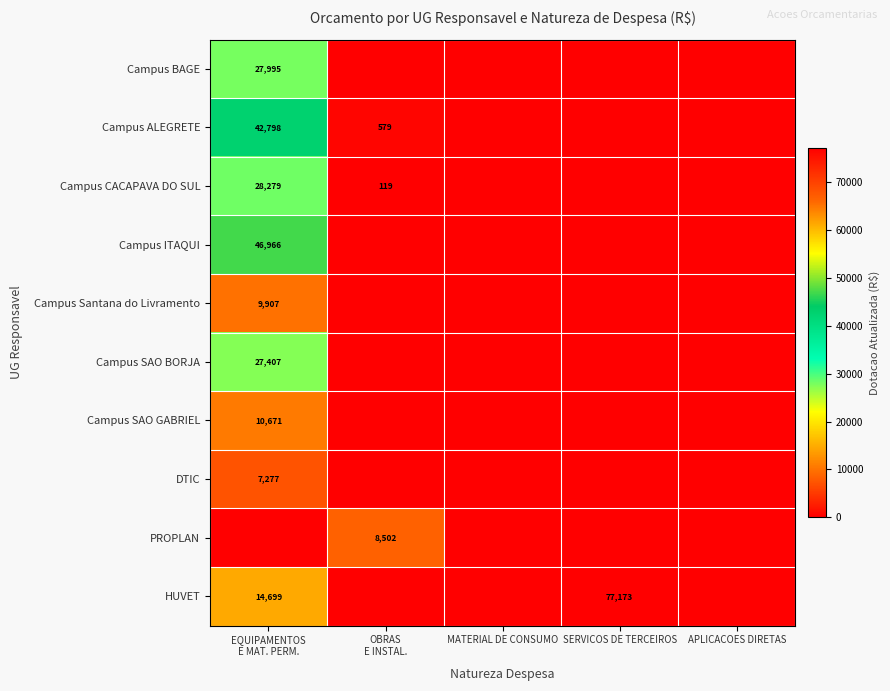

Which label corresponds to the largest value in the chart?

SERVICOS DE TERCEIROS